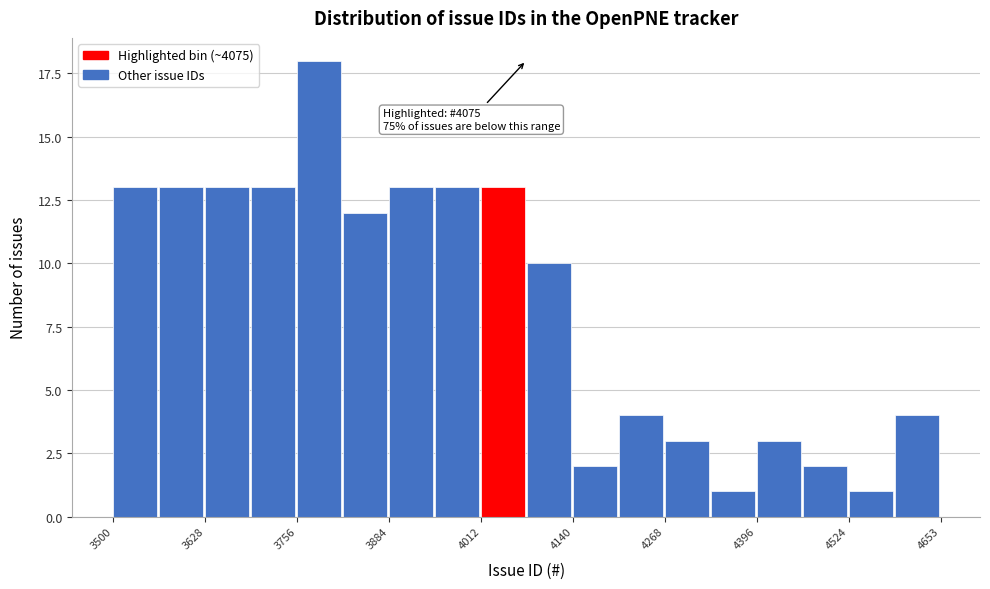

Read against the x-axis, roughly where is the centre of the tallest bar?

3780